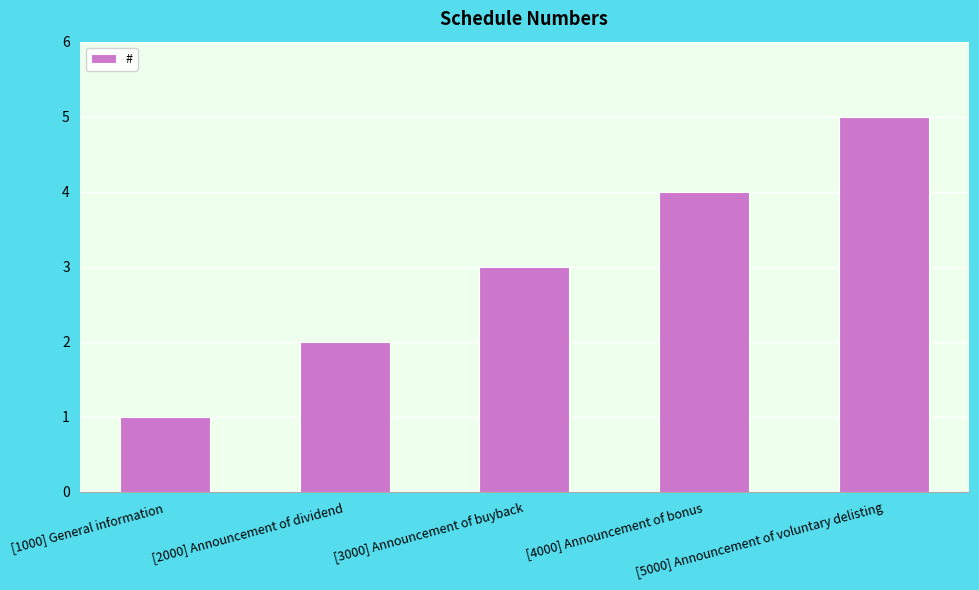

What position from the right is [2000] Announcement of dividend?

4